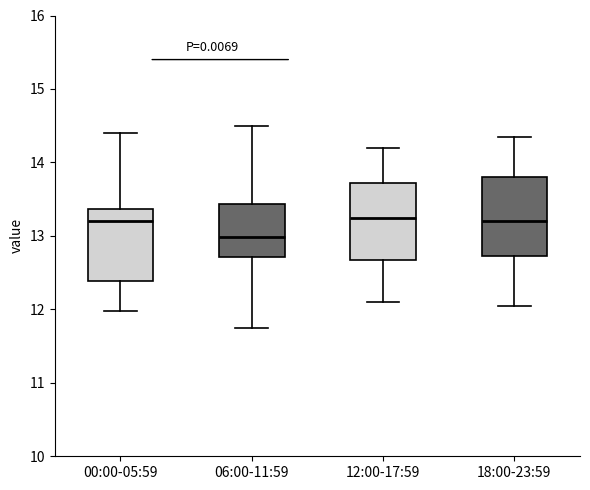

Which box's median line is the lowest?

06:00-11:59